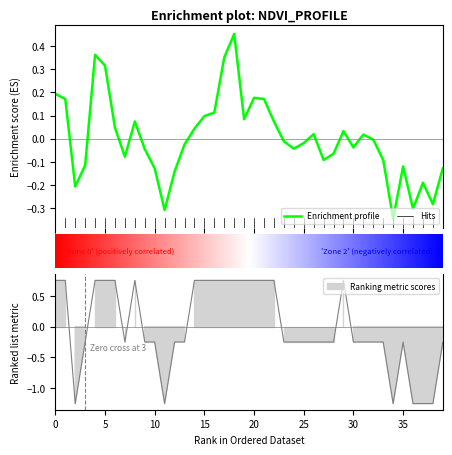

What is the value of the zone point at the 5th from the left?

0.8